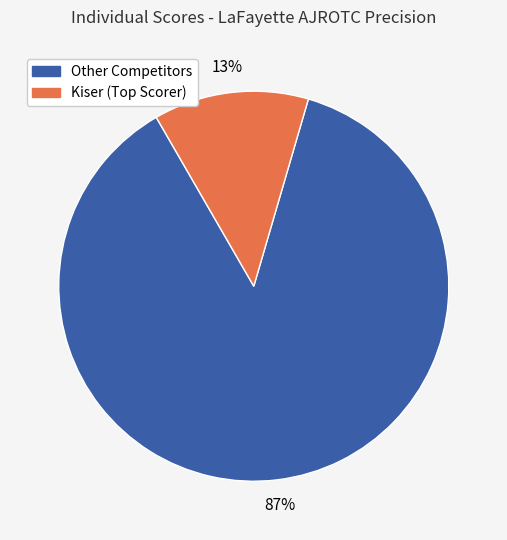

Is there any slice that represents more than half of the pie?

Yes